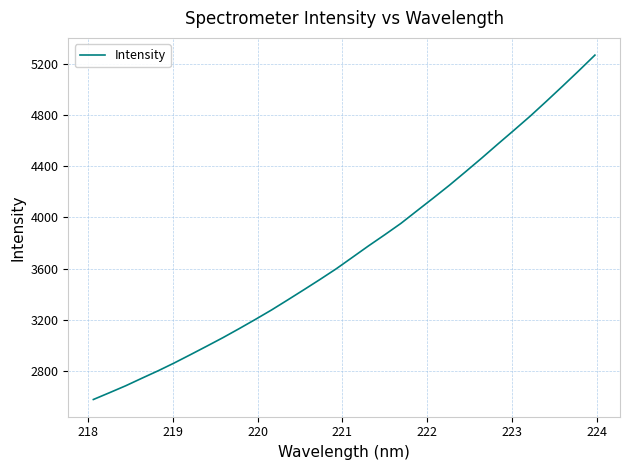

What is the greatest value displayed?

5269.2